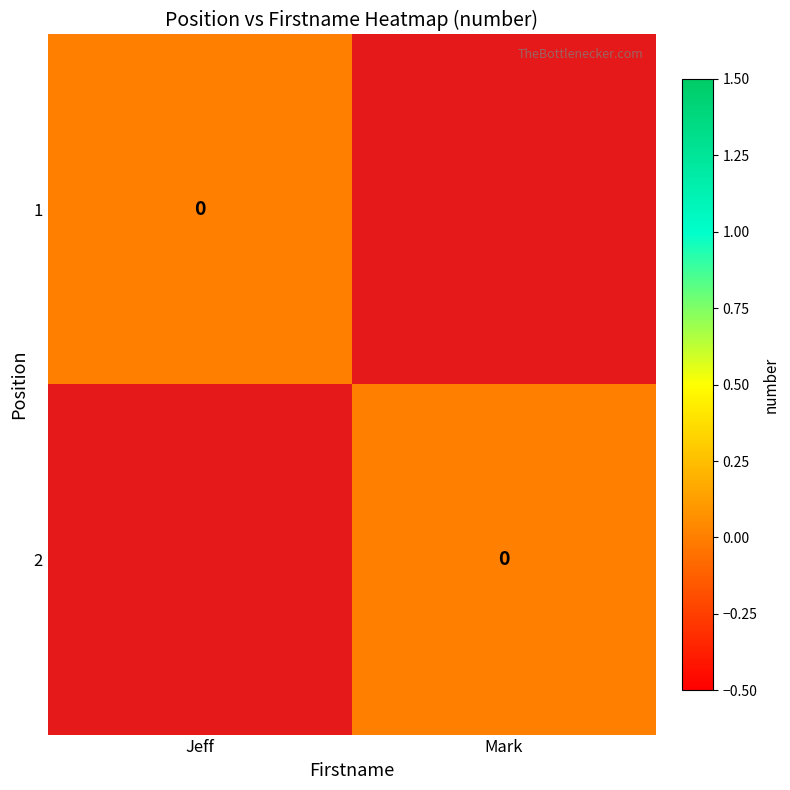

How many data points in 1 are less than 0?

1